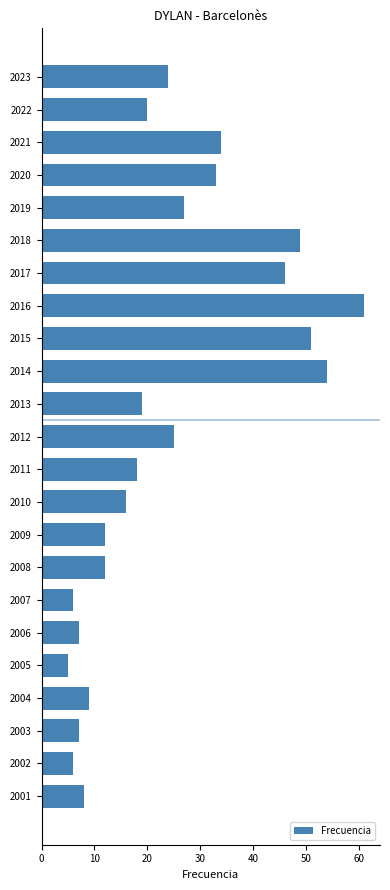

Reading top to bottom, extract all data points from this chart.

24	20	34	33	27	49	46	61	51	54	19	25	18	16	12	12	6	7	5	9	7	6	8